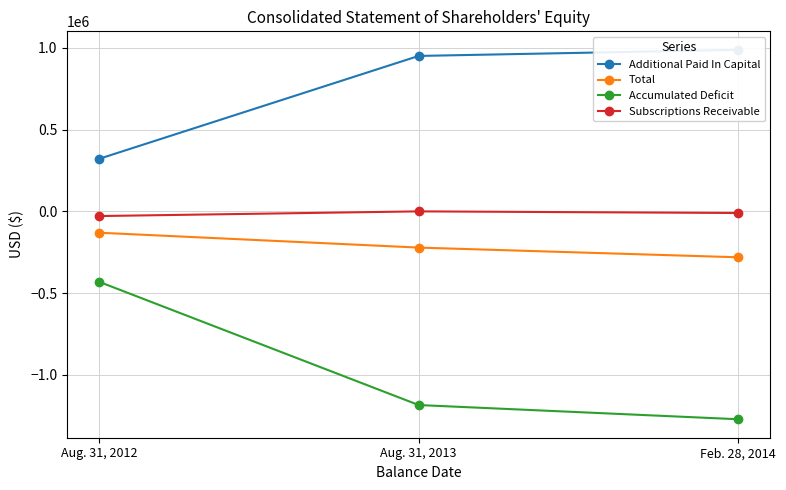

What is the label of the 3rd point from the left?

Feb. 28, 2014